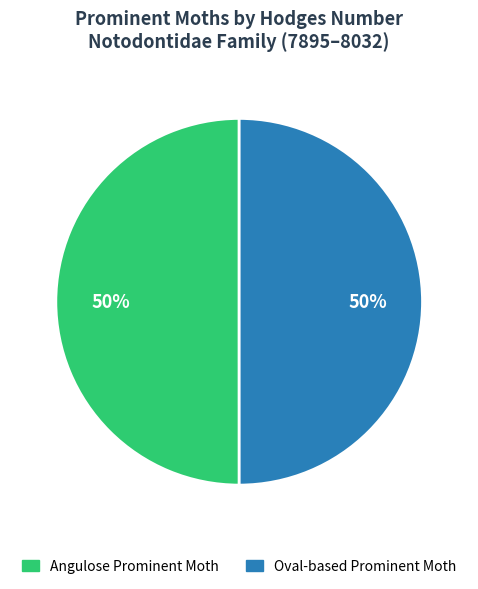

What percentage is the Oval-based Prominent Moth slice, to the nearest percent?

50%